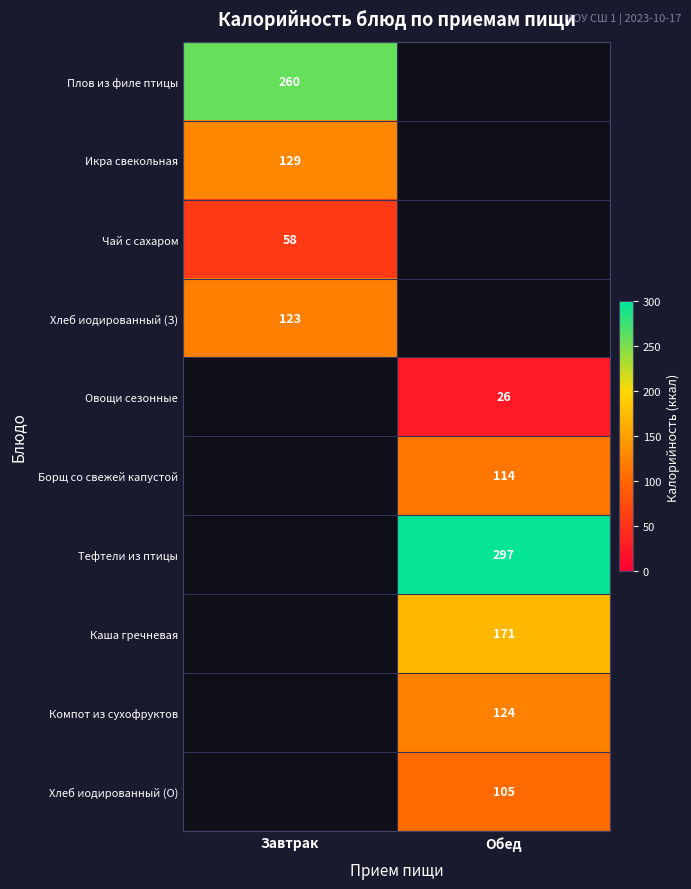

Is the value of Чай с сахаром at Завтрак greater than the value of Плов из филе птицы at Завтрак?

No